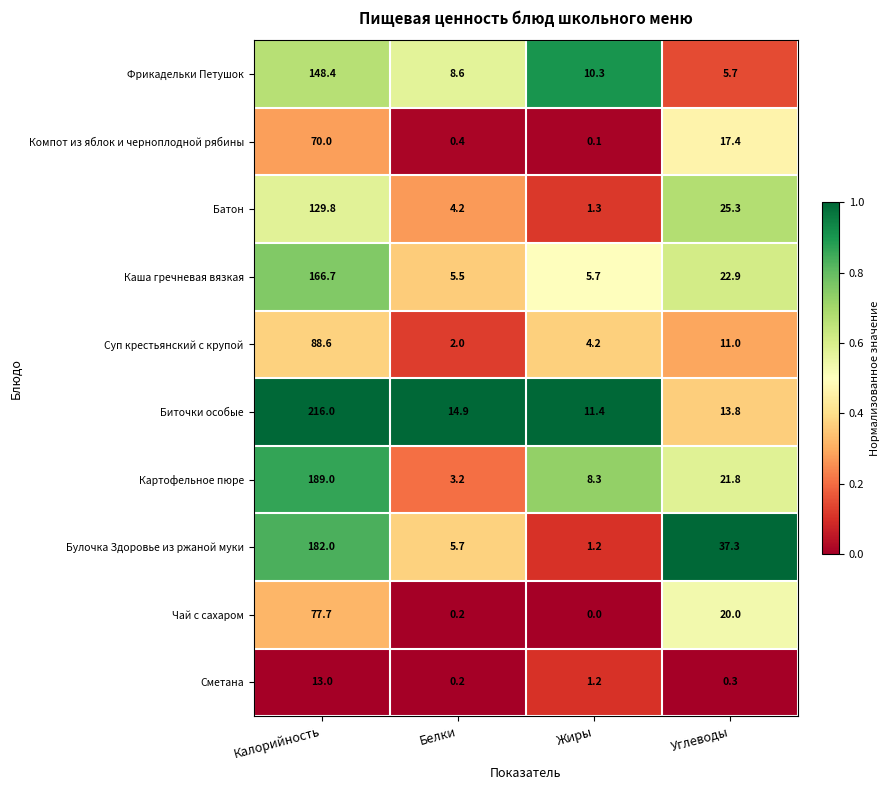

The value of Биточки особые at Калорийность is 216.0. True or false?

True